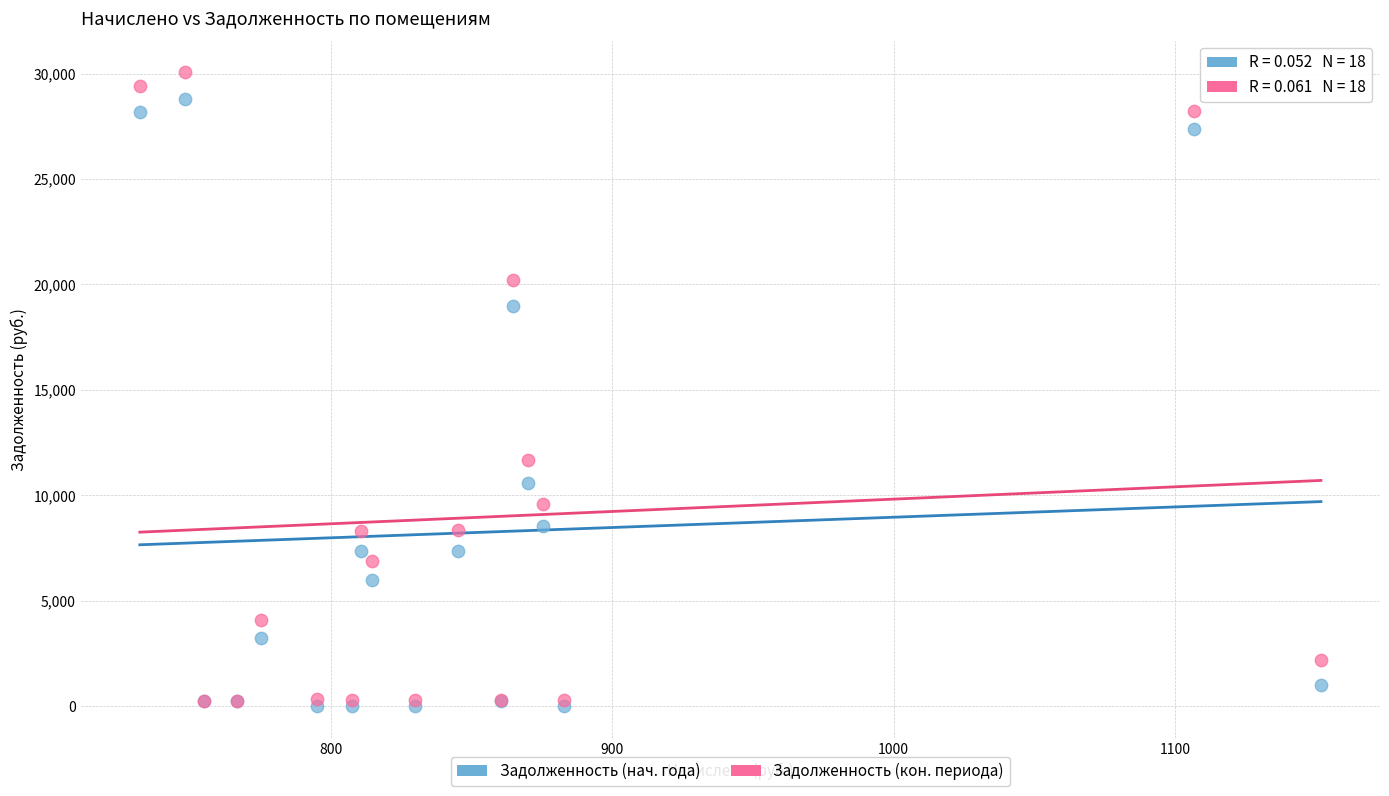

In the Задолженность (нач. года) series, what Y value is closest to 14406?

10600.0